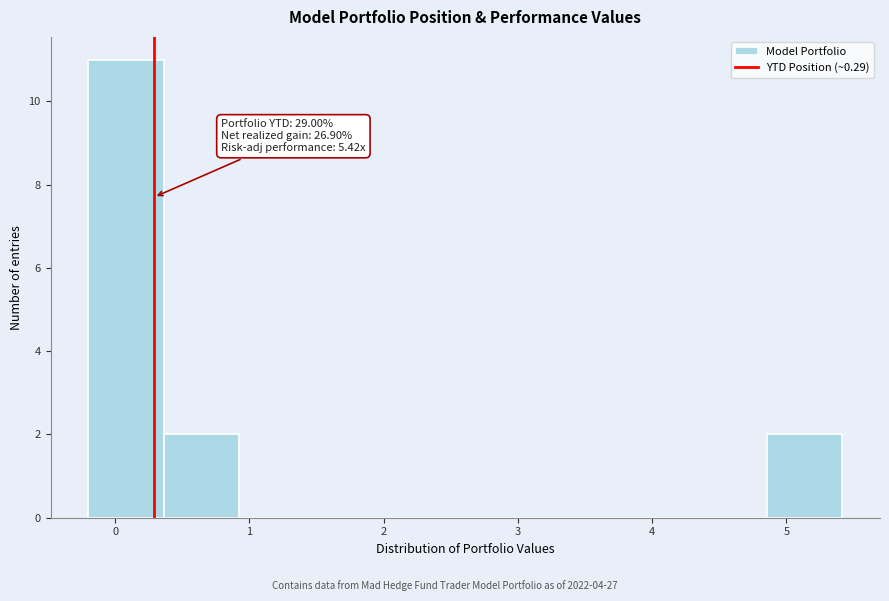

Over which range of the x-axis is the bar tallest?

-0.2 to 0.4